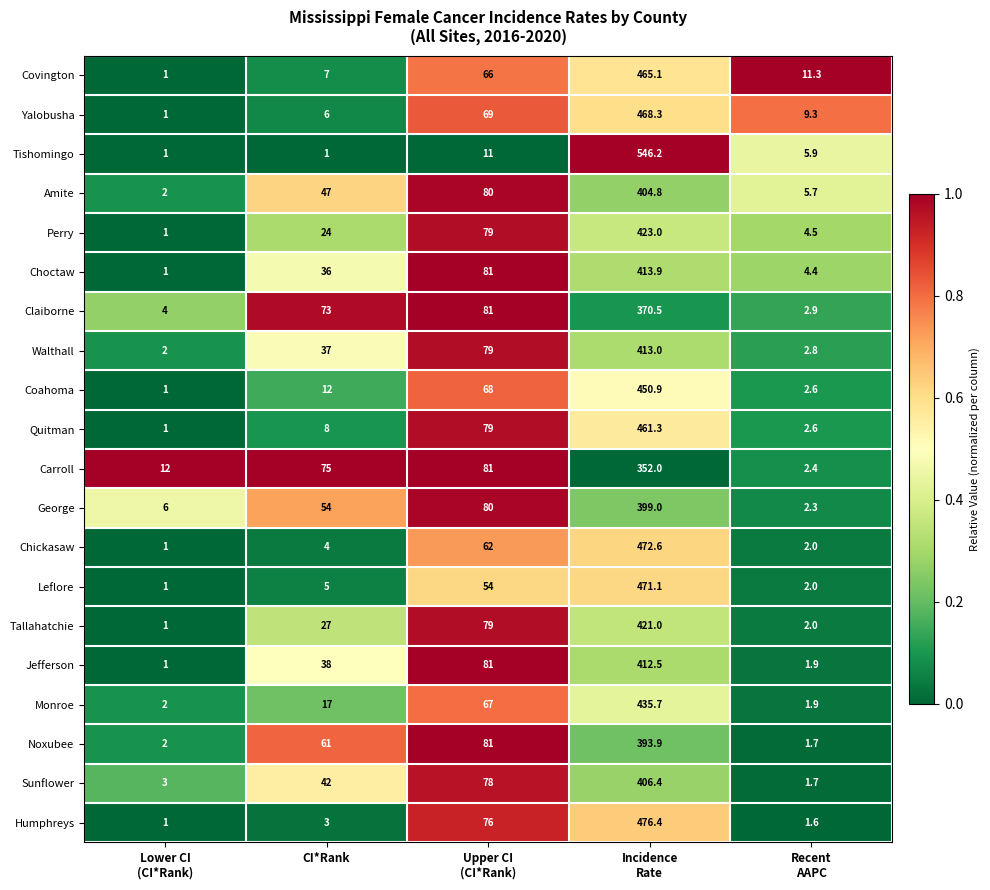

Is it true that Monroe equals 10.6 at CI*Rank?

False